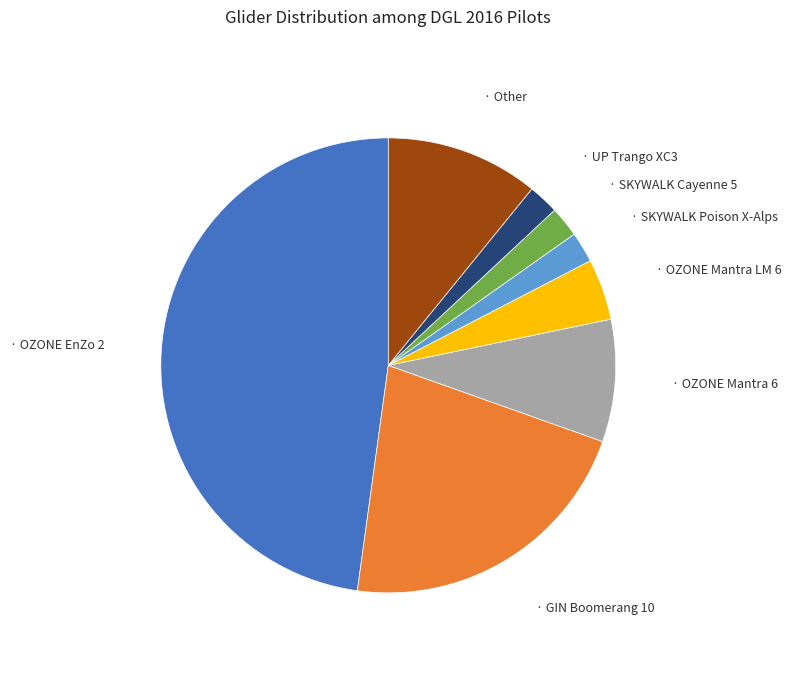

Is there a majority slice in this chart?

No